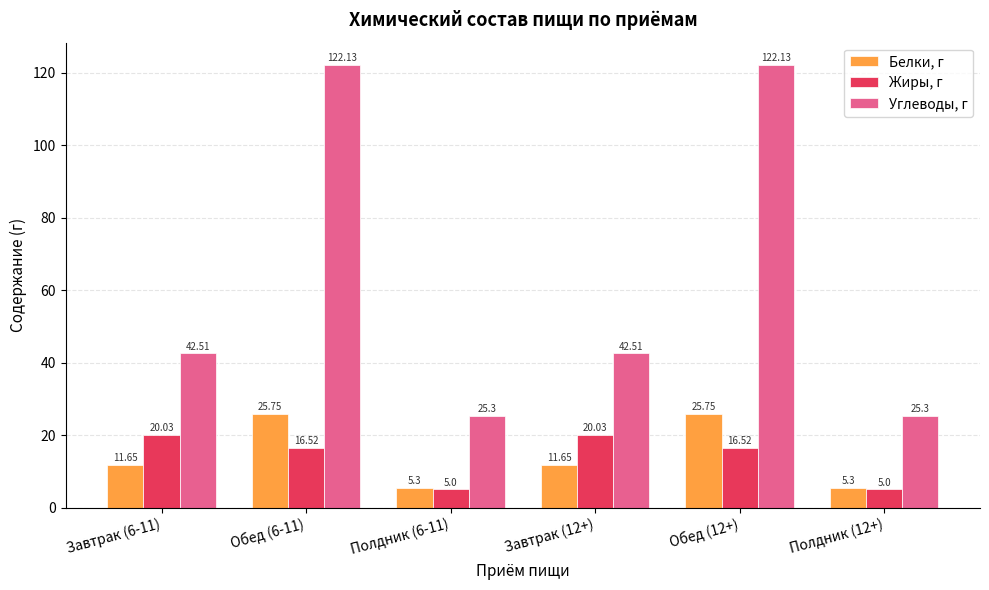

Which series changed the most between Завтрак (12+) and Обед (12+)?

Углеводы, г